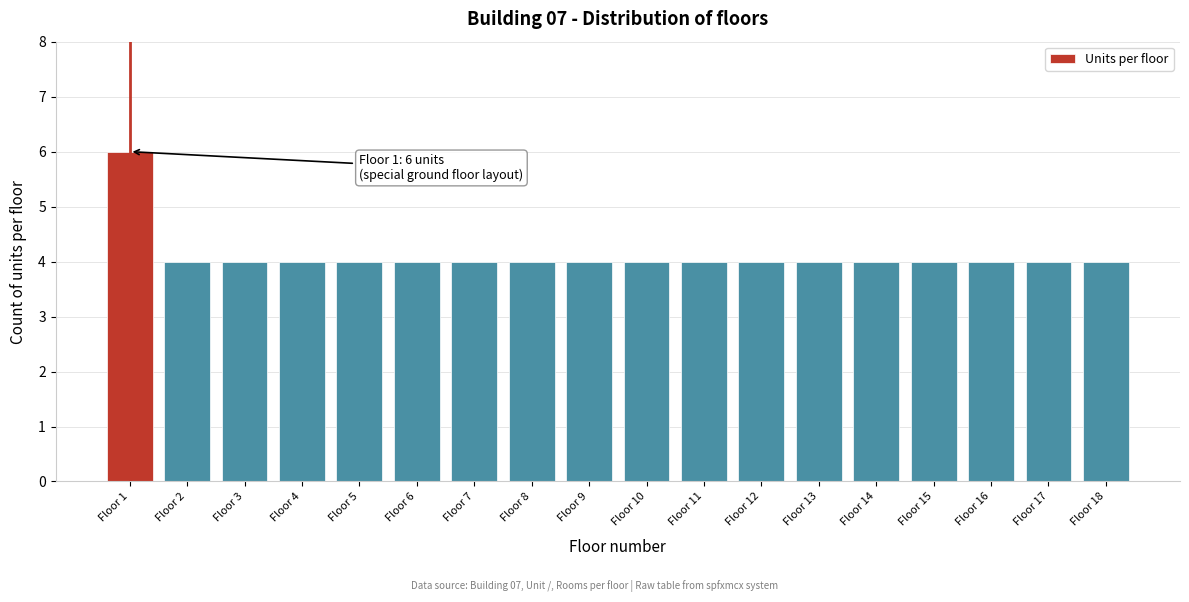

Reading left to right, list all the values displayed in this chart.

6	4	4	4	4	4	4	4	4	4	4	4	4	4	4	4	4	4